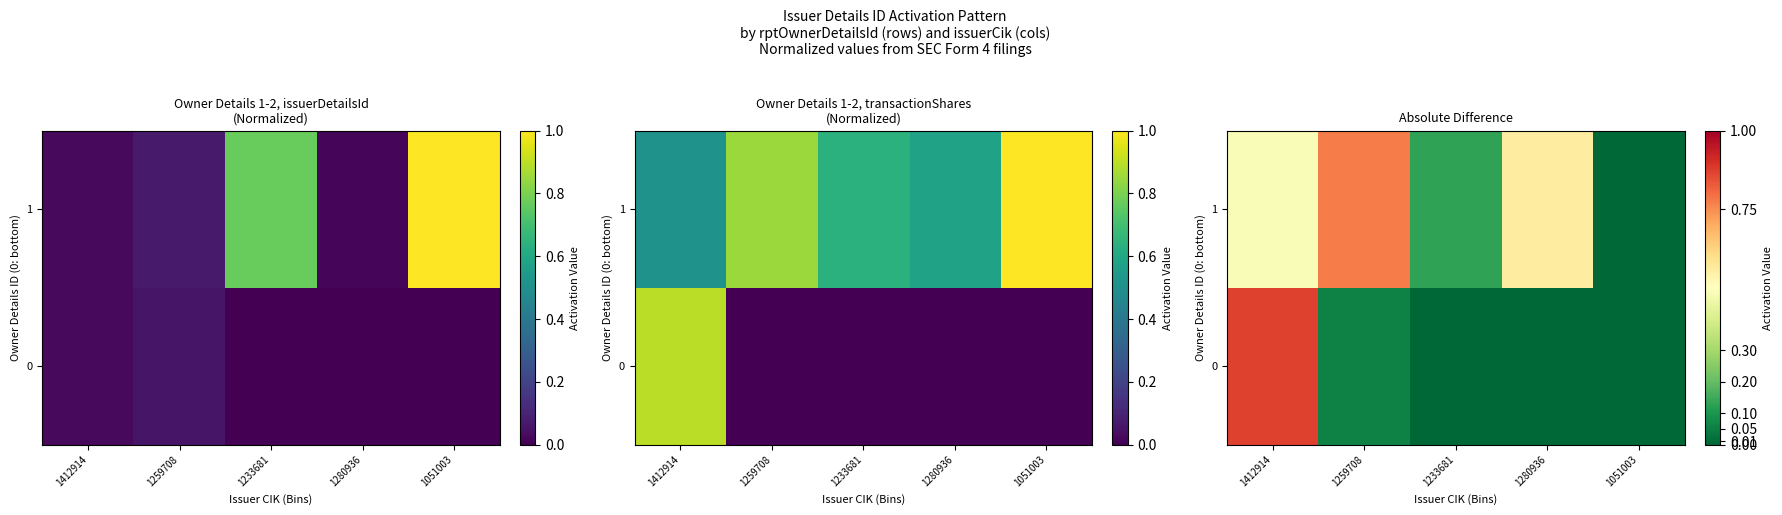

At which category is the sum across all series the highest?

1412914